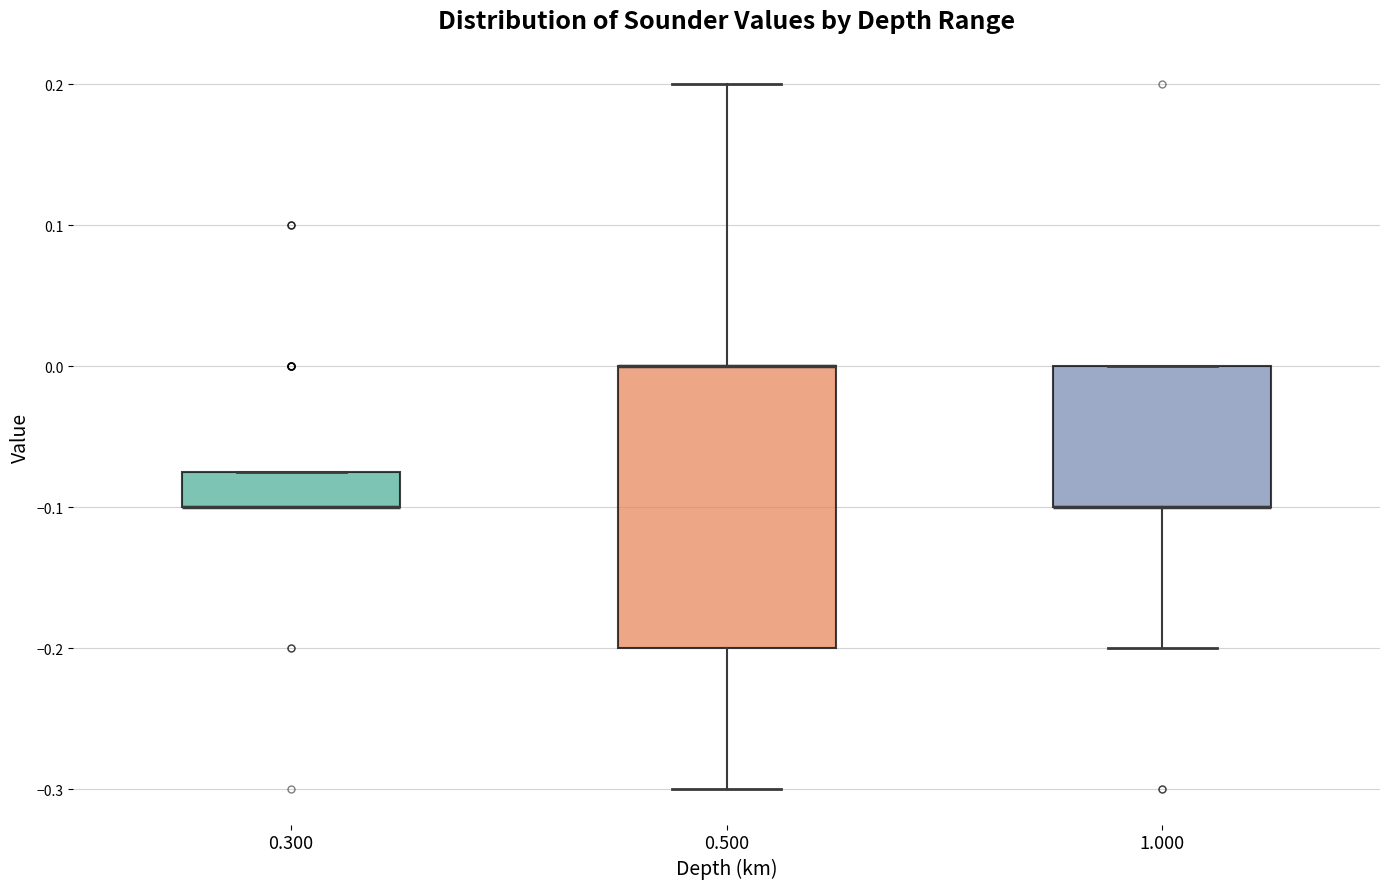

Reading left to right, read every box against the y-axis: the position of its median line, the range the box covers, and the ends of its whiskers. The values are not printed on the chart, so give them approximately, as read against the axis.

0.300: median -0.10 (drawn on the box's lower edge), box -0.10 to -0.07, whiskers -0.10 to -0.07
0.500: median 0.00 (drawn on the box's upper edge), box -0.20 to 0.00, whiskers -0.30 to 0.20
1.000: median -0.10 (drawn on the box's lower edge), box -0.10 to 0.00, whiskers -0.20 to 0.00